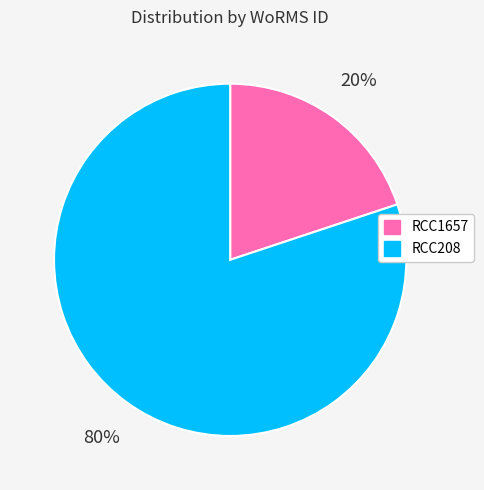

To the nearest percent, what is the difference between the largest and smallest slice percentages?

60%